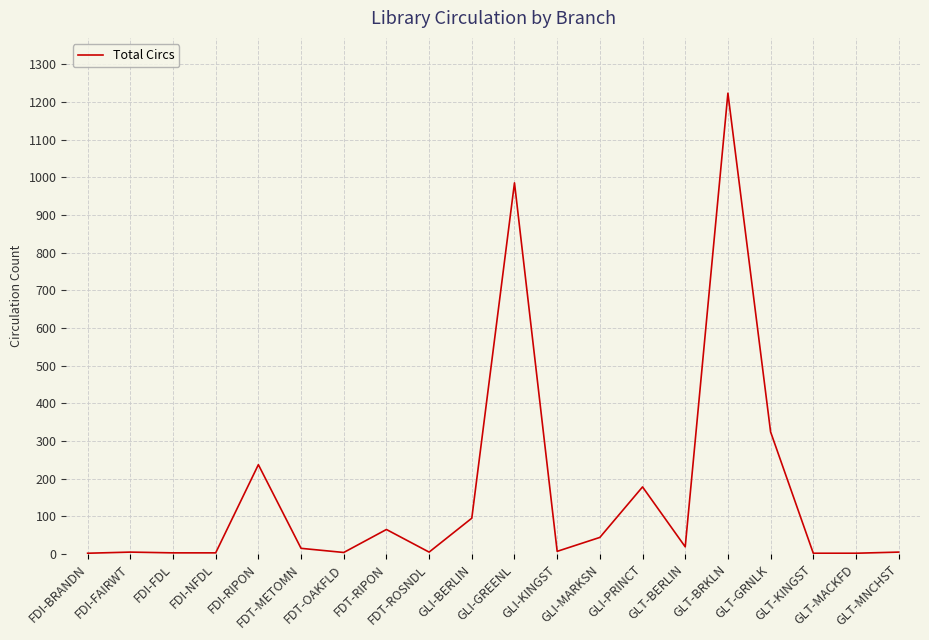

What is the difference between the values at FDI-RIPON and GLI-BERLIN?

142